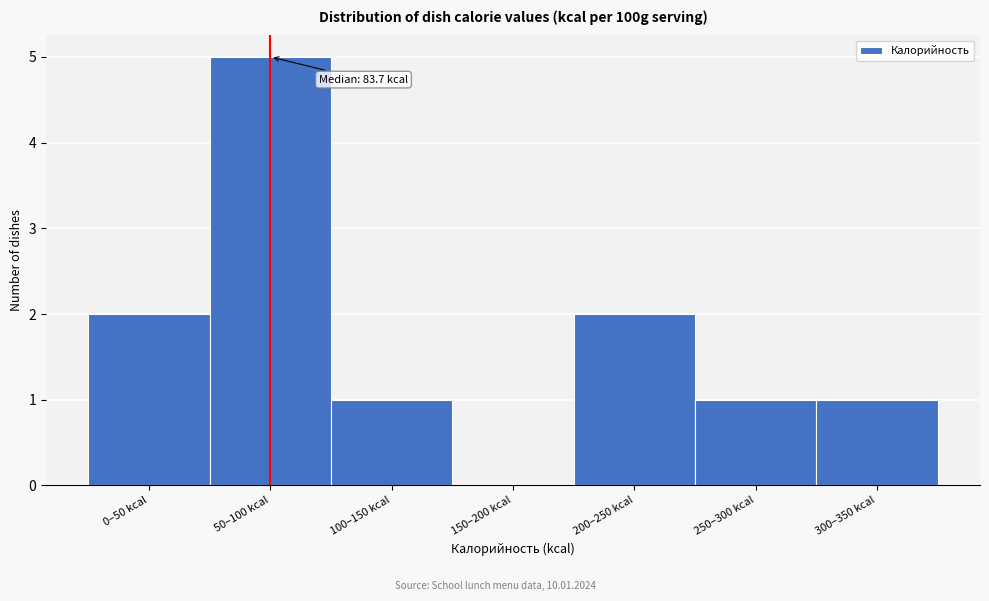

Reading left to right, list all the values displayed in this chart.

0–50 kcal=2	50–100 kcal=5	100–150 kcal=1	150–200 kcal=0	200–250 kcal=2	250–300 kcal=1	300–350 kcal=1